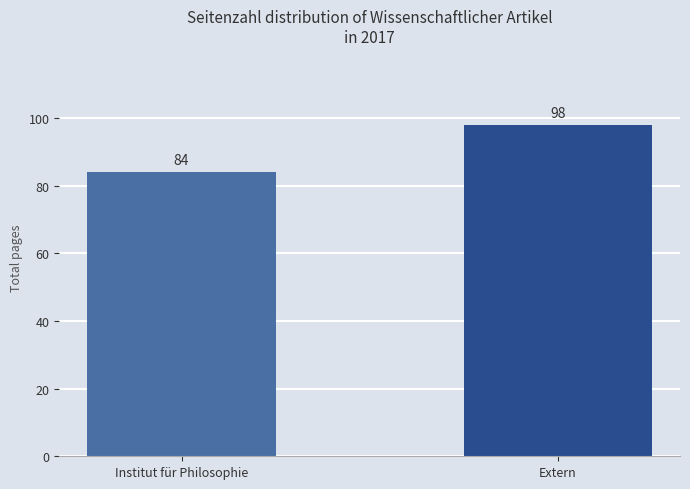

Rank the categories by value from highest to lowest.

Extern, Institut für Philosophie